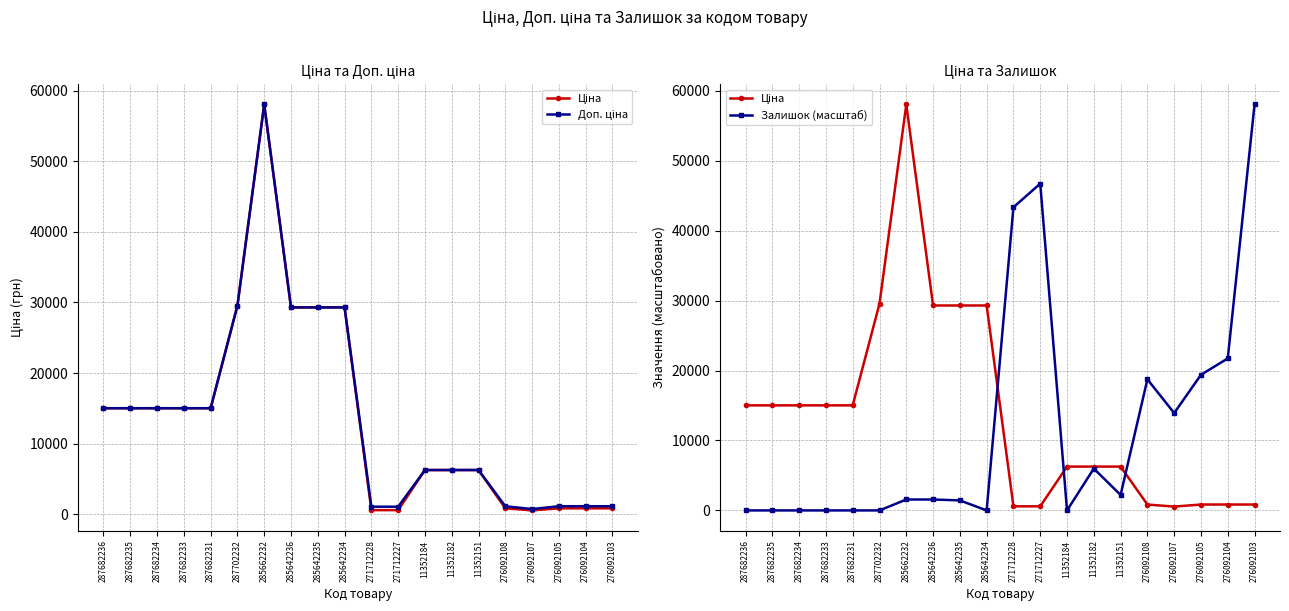

Is this an area chart (filled region under the line)?

No